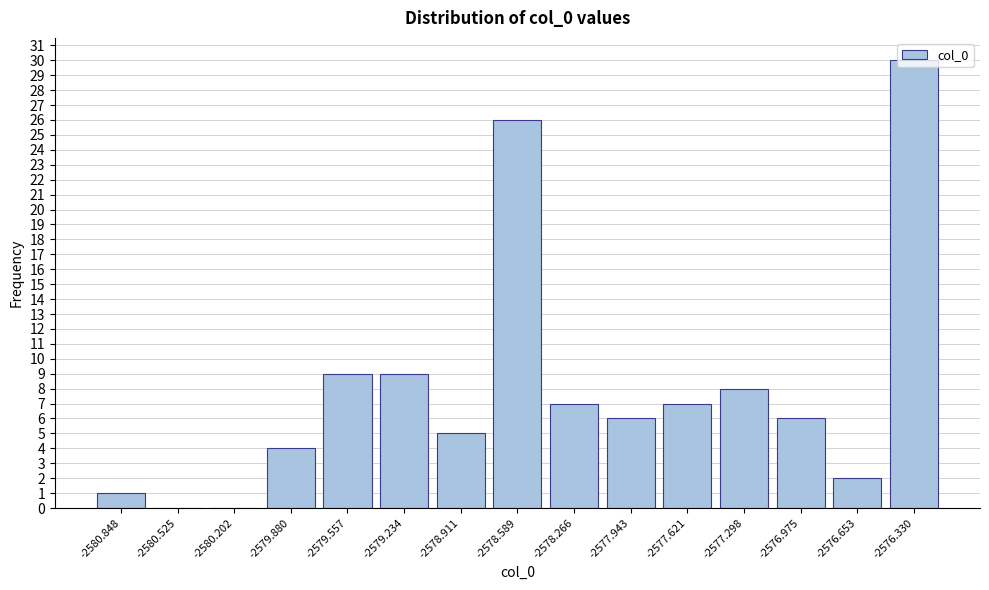

What is the sum of all values?

120